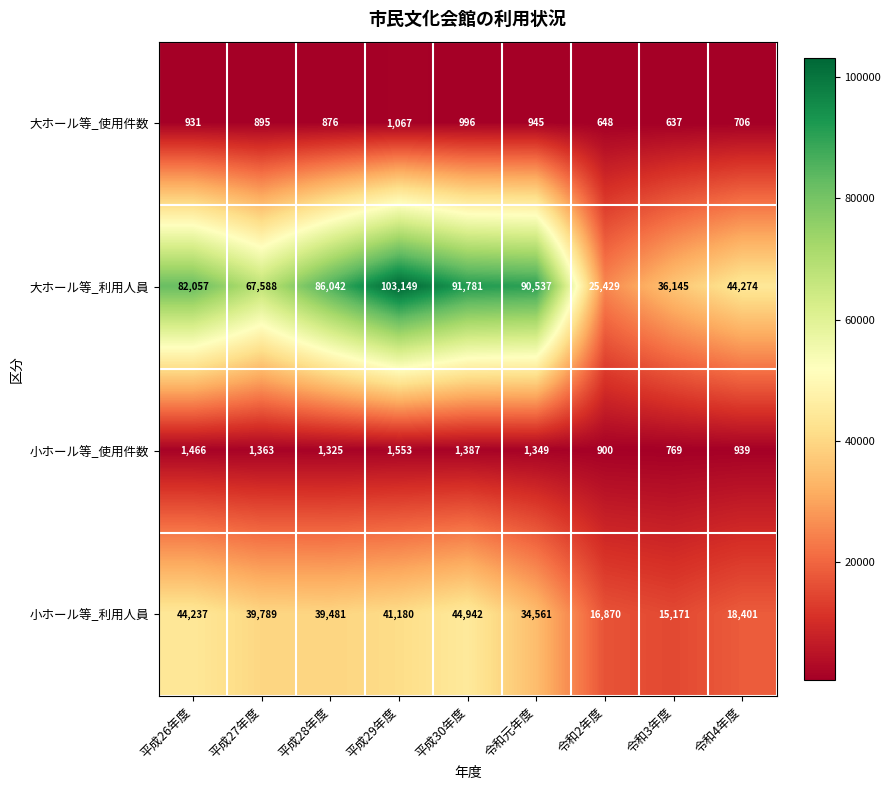

What is the sum of all 大ホール等_利用人員 values?

627002